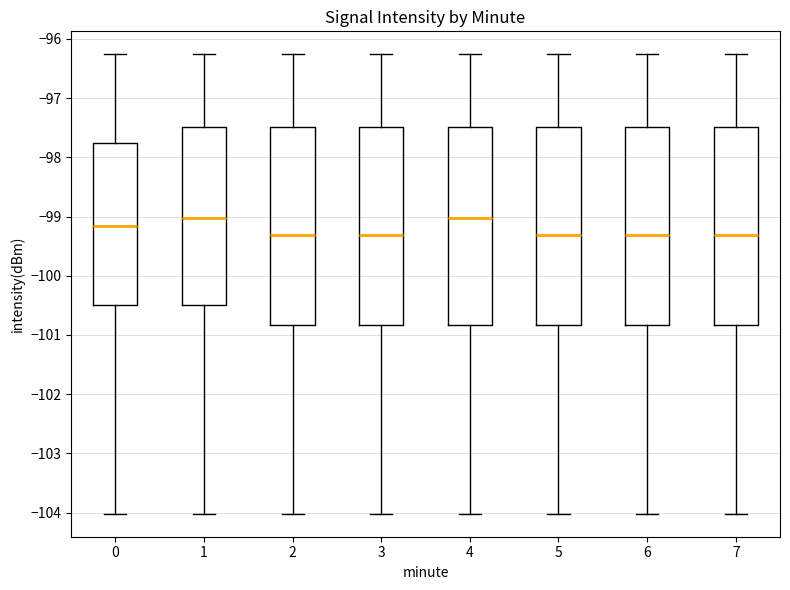

Reading left to right, transcribe this box plot: for each box, give where its median line is, the range the box spans, and where its two whiskers end, as read against the y-axis. The values are not printed on the chart, so give them approximately, as read against the axis.

0: median -99.2, box -100.5 to -97.8, whiskers -104.0 to -96.3
1: median -99.0, box -100.5 to -97.5, whiskers -104.0 to -96.3
2: median -99.3, box -100.8 to -97.5, whiskers -104.0 to -96.3
3: median -99.3, box -100.8 to -97.5, whiskers -104.0 to -96.3
4: median -99.0, box -100.8 to -97.5, whiskers -104.0 to -96.3
5: median -99.3, box -100.8 to -97.5, whiskers -104.0 to -96.3
6: median -99.3, box -100.8 to -97.5, whiskers -104.0 to -96.3
7: median -99.3, box -100.8 to -97.5, whiskers -104.0 to -96.3